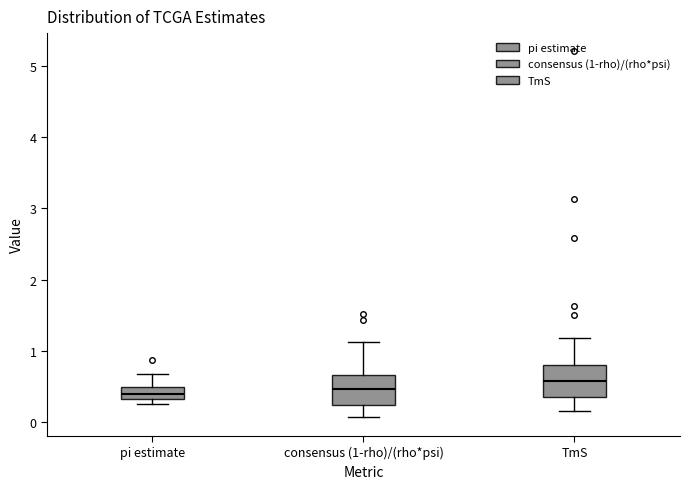

Reading left to right, read every box against the y-axis: the position of its median line, the range the box covers, and the ends of its whiskers. The values are not printed on the chart, so give them approximately, as read against the axis.

pi estimate: median 0.4, box 0.3 to 0.5, whiskers 0.3 (just below the box's lower edge) to 0.7
consensus (1-rho)/(rho*psi): median 0.5, box 0.2 to 0.7, whiskers 0.1 to 1.1
TmS: median 0.6, box 0.4 to 0.8, whiskers 0.2 to 1.2